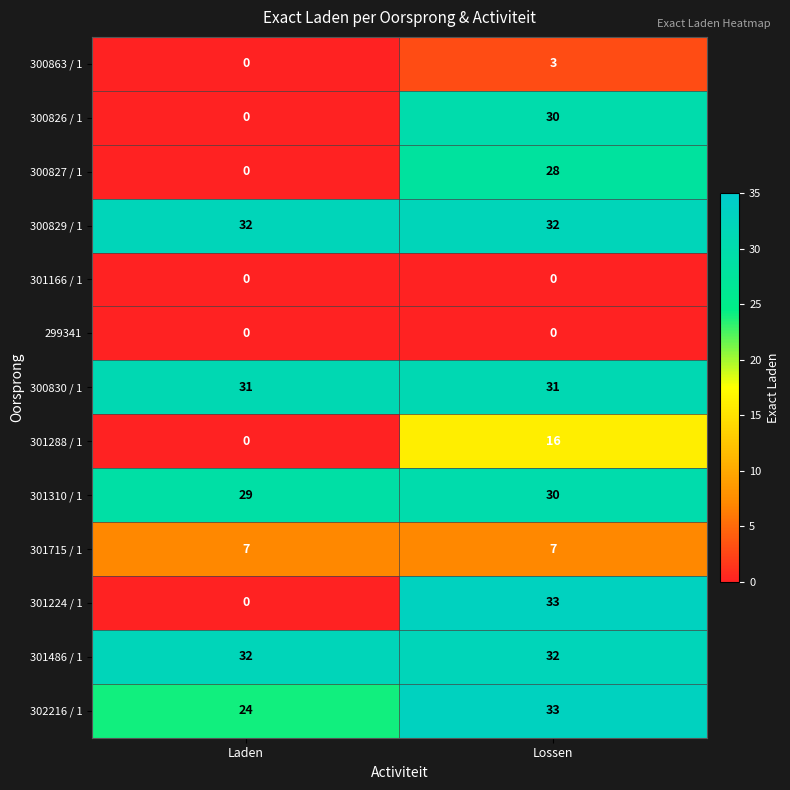

The value of 301310 / 1 at Lossen is 30. True or false?

True